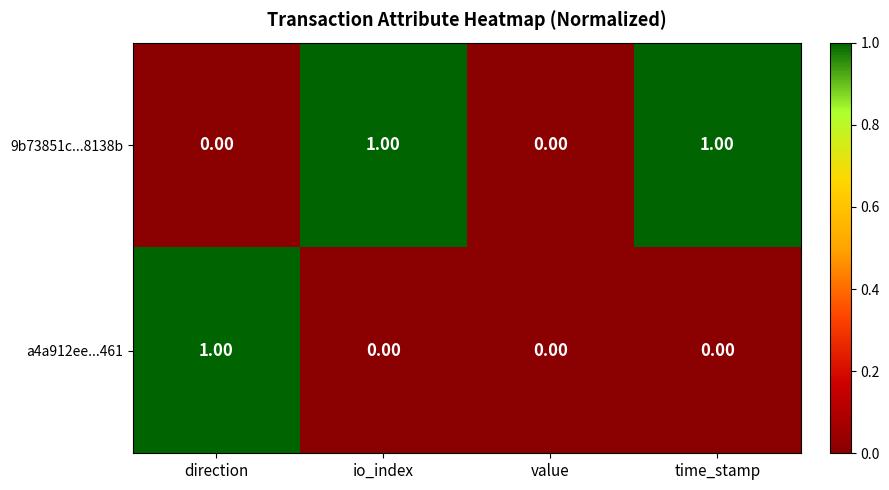

Which series has the largest total across all categories?

9b73851c...8138b